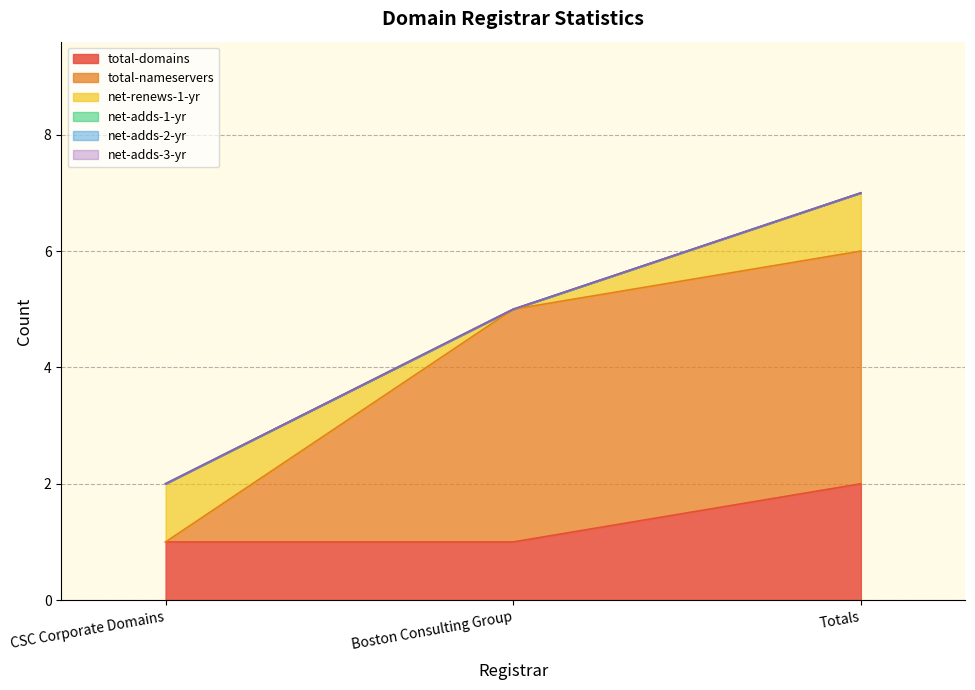

Rank the series at Totals from highest to lowest value.

total-nameservers, total-domains, net-renews-1-yr, net-adds-1-yr, net-adds-2-yr, net-adds-3-yr